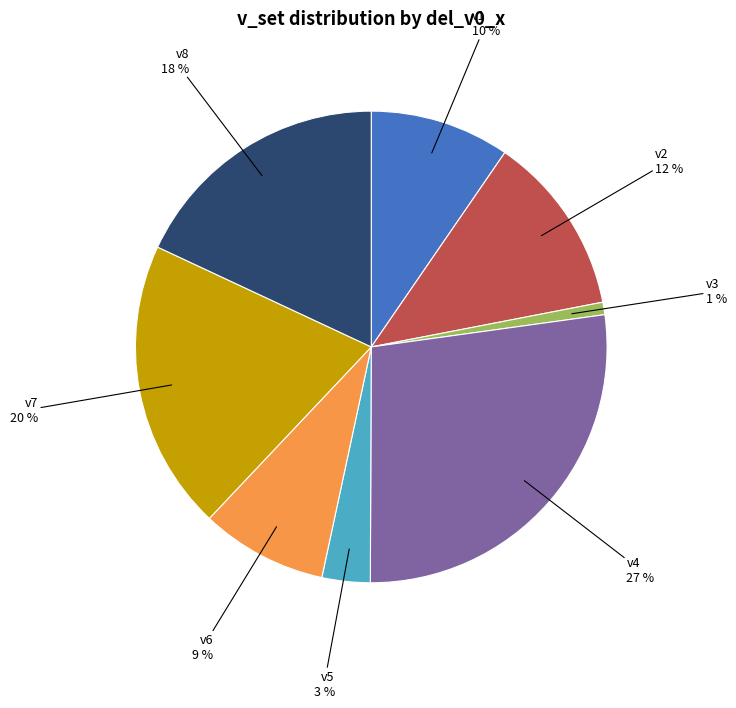

Which has a higher value, v3 or v7?

v7